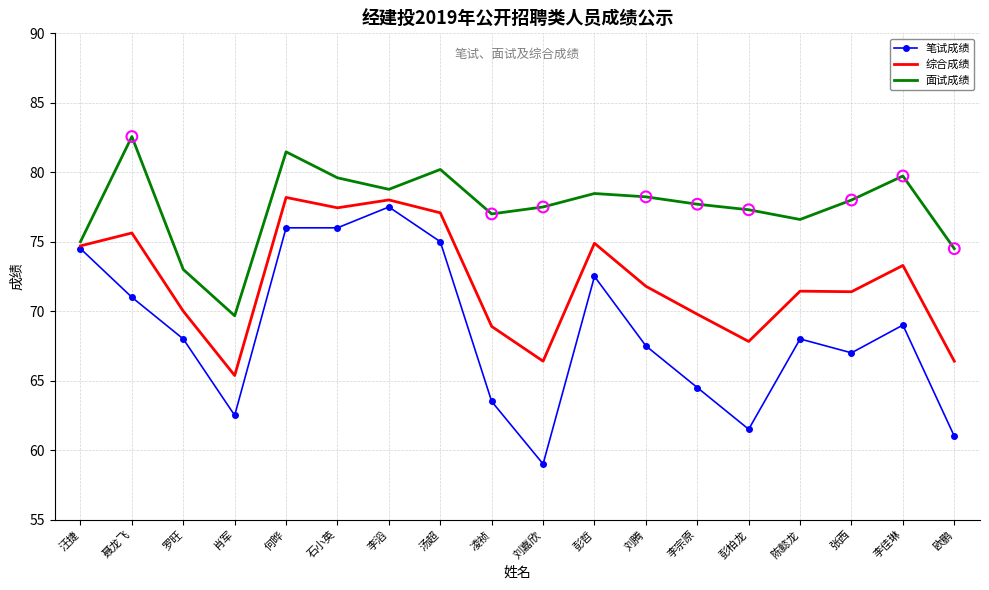

At how many categories does at least one series exceed 62?

18